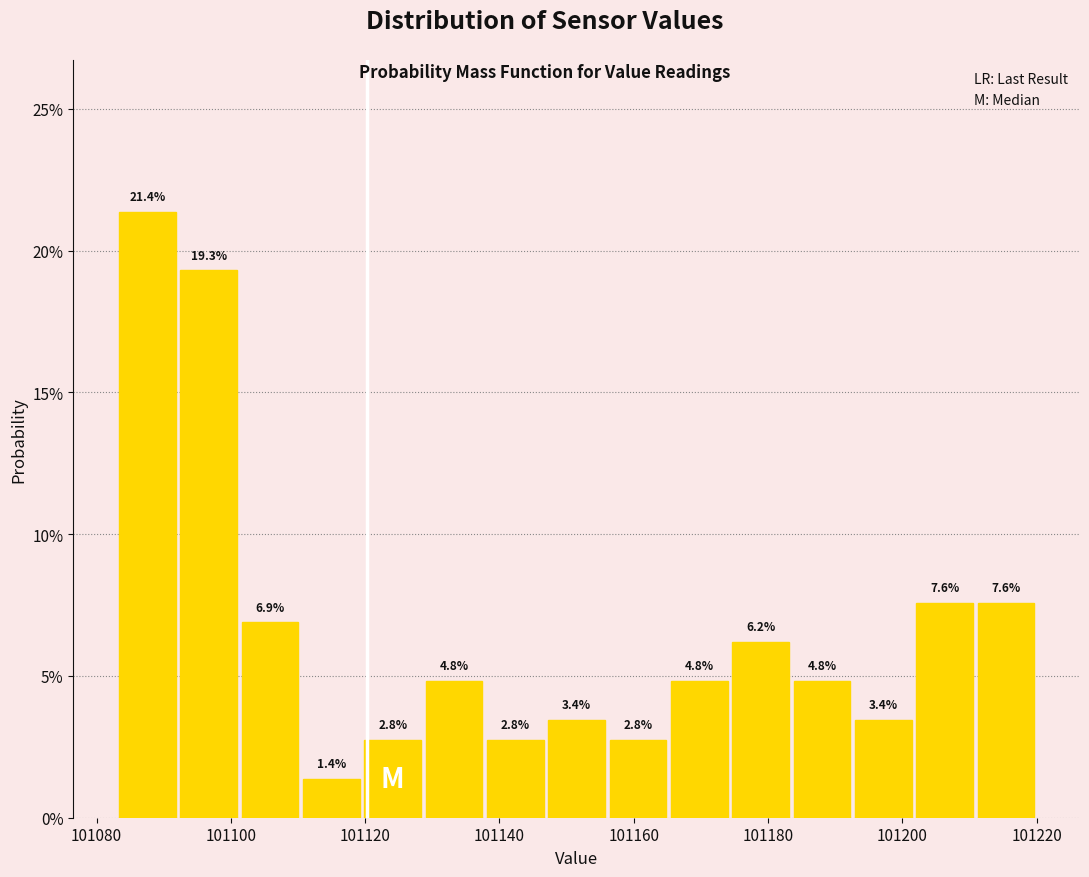

How tall is the bar that spans 101192 to 101202 on the x-axis? The bar edges are not printed on the chart, so give them approximately, as read against the axis.

3.4